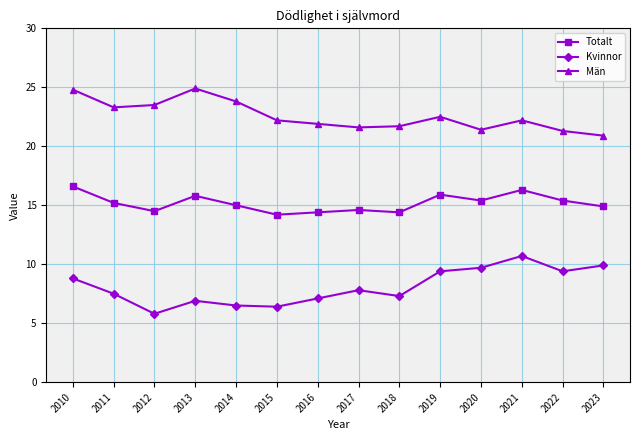

True or false: Totalt has a value of 14.5 at 2012.

True